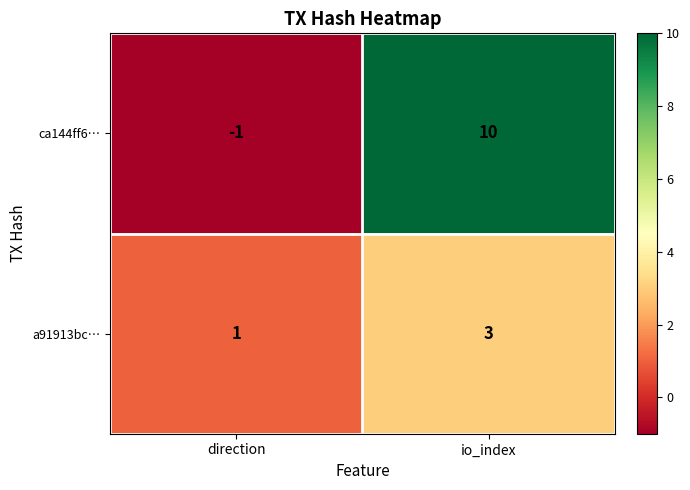

What is the sum of the a91913bc… values at io_index and direction?

4